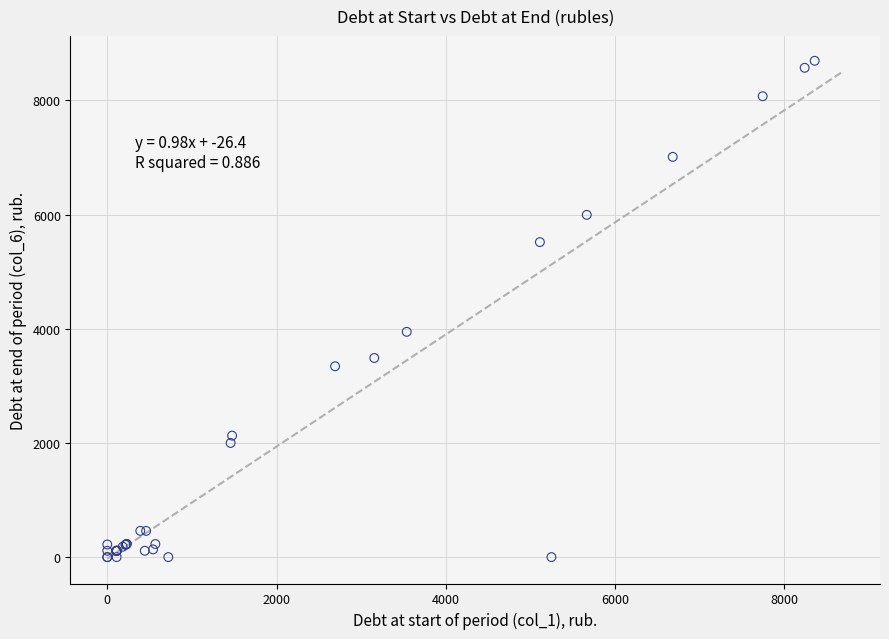

What Y value in the scatter plot is closest to 4347?

3946.6